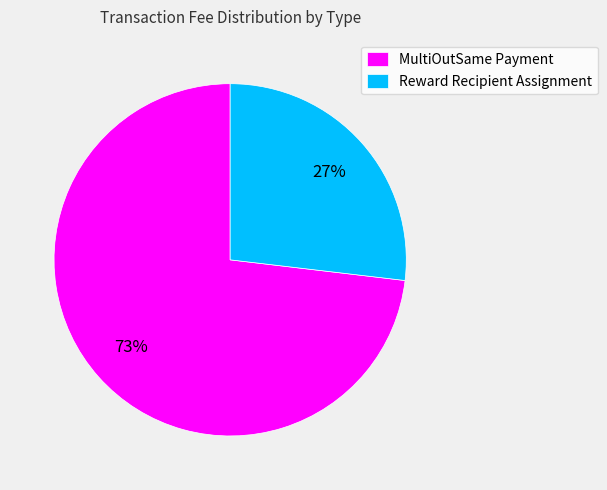

Is there a majority slice in this chart?

Yes